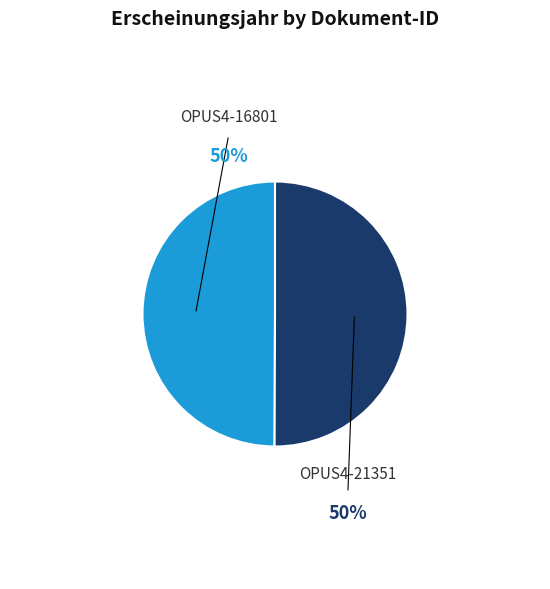

Do OPUS4-16801 and OPUS4-21351 together represent more than half of the pie?

Yes